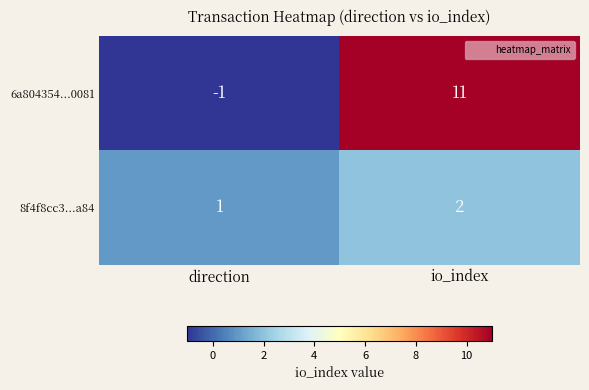

Which series has the widest spread of values?

6a804354...0081